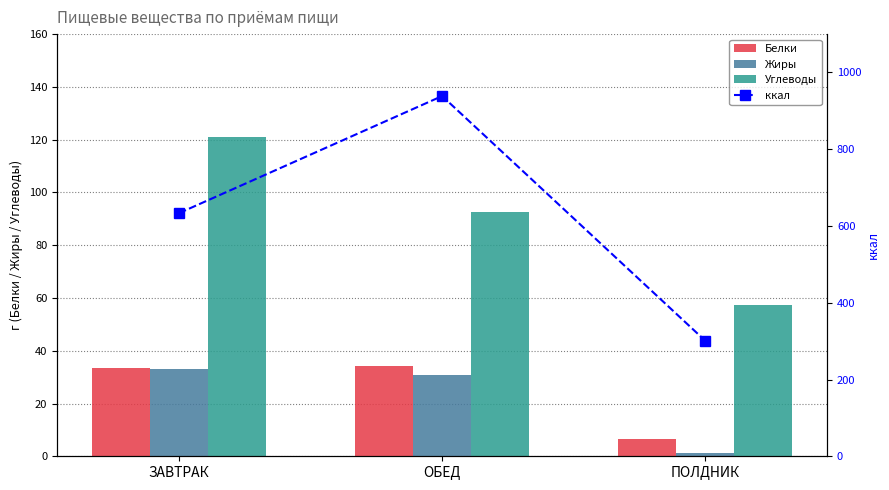

Which series has the largest total across all categories?

ккал